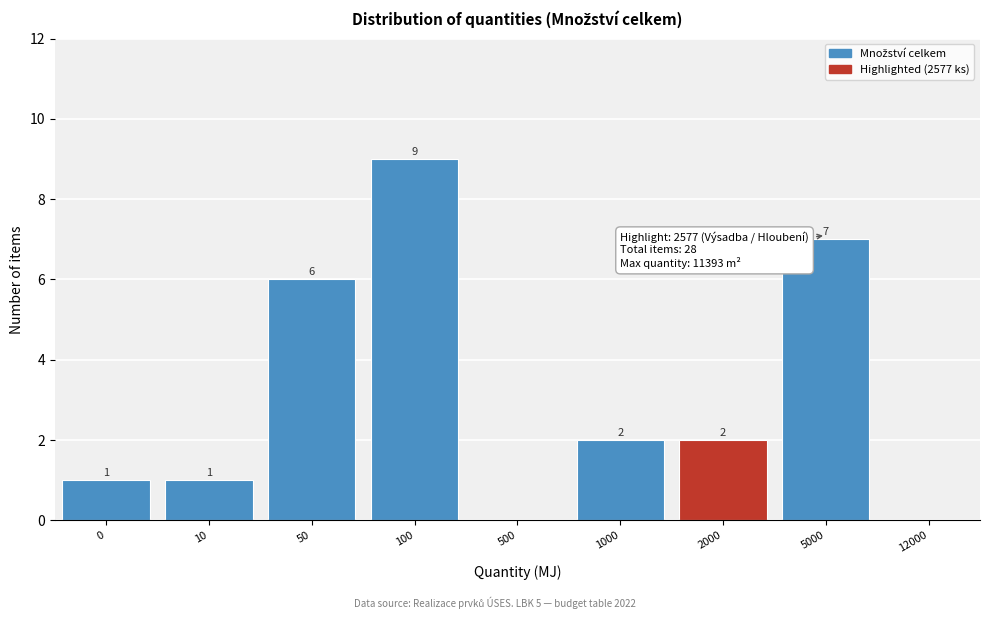

Reading left to right, transcribe all the data shown in this chart.

0=1	10=1	50=6	100=9	500=0	1000=2	2000=2	5000=7	12000=0